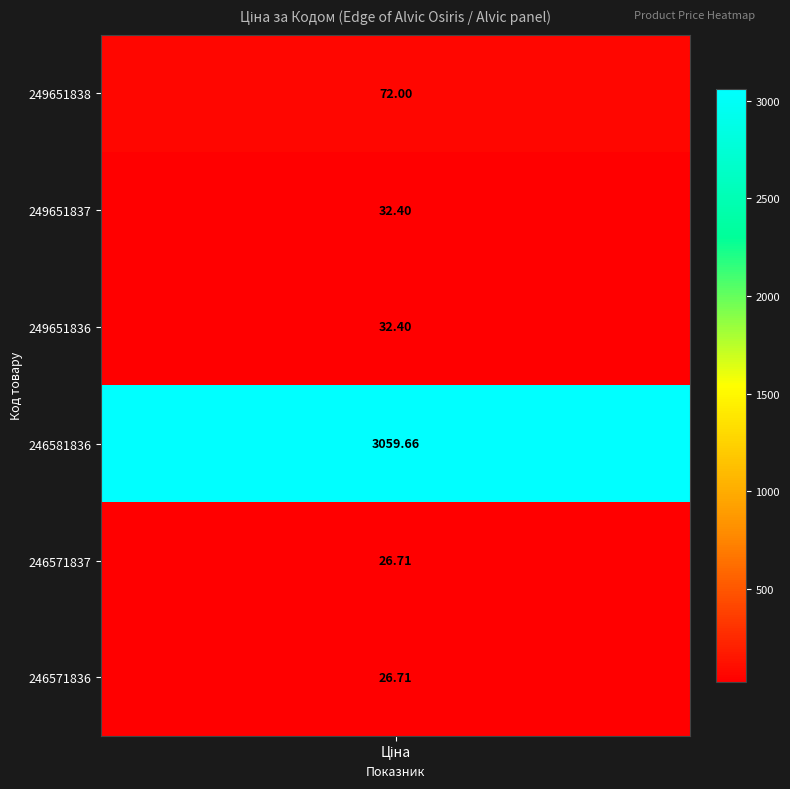

True or false: the data shows 109.1 at values.

False